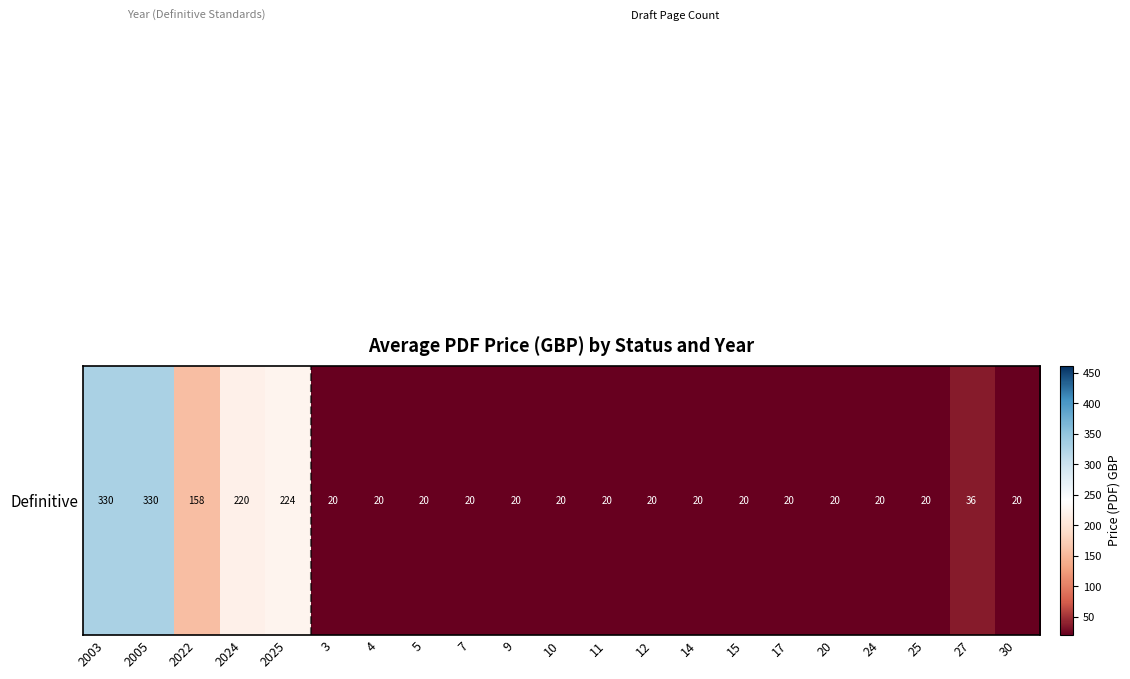

Between 24 and 2024, which is larger?

2024